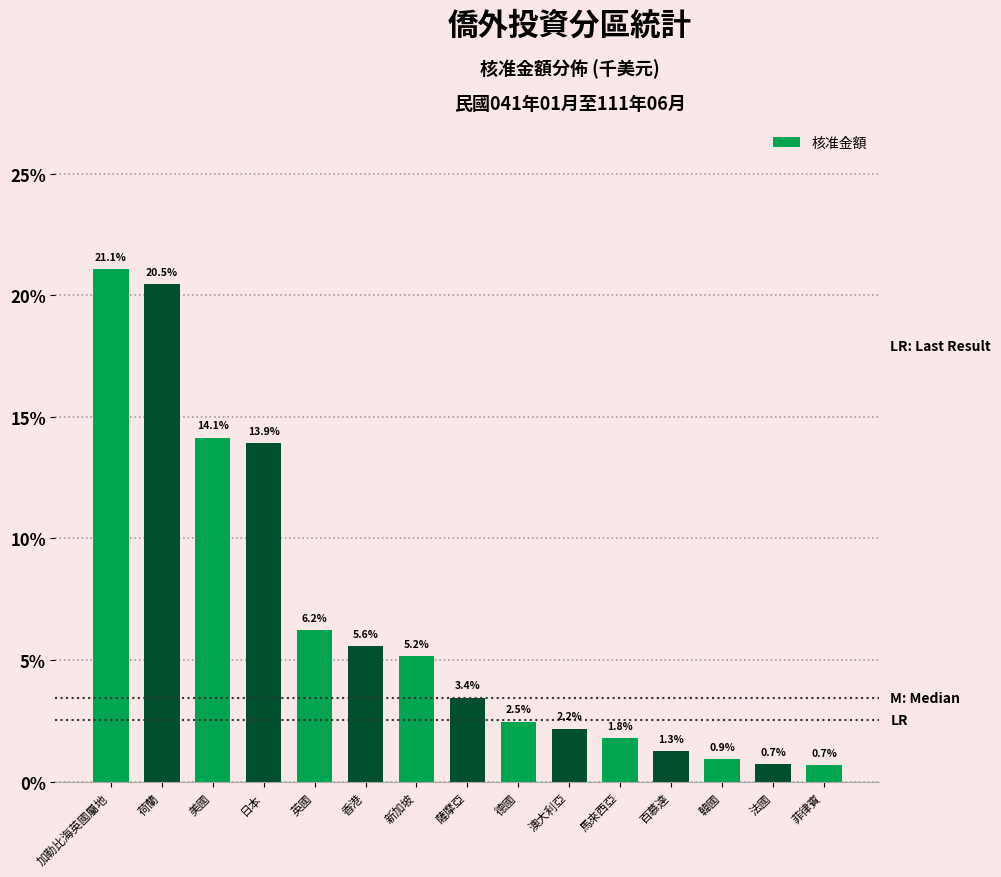

Reading right to left, extract all data points from this chart.

0.7	0.7	0.9	1.3	1.8	2.2	2.5	3.4	5.2	5.6	6.2	13.9	14.1	20.5	21.1